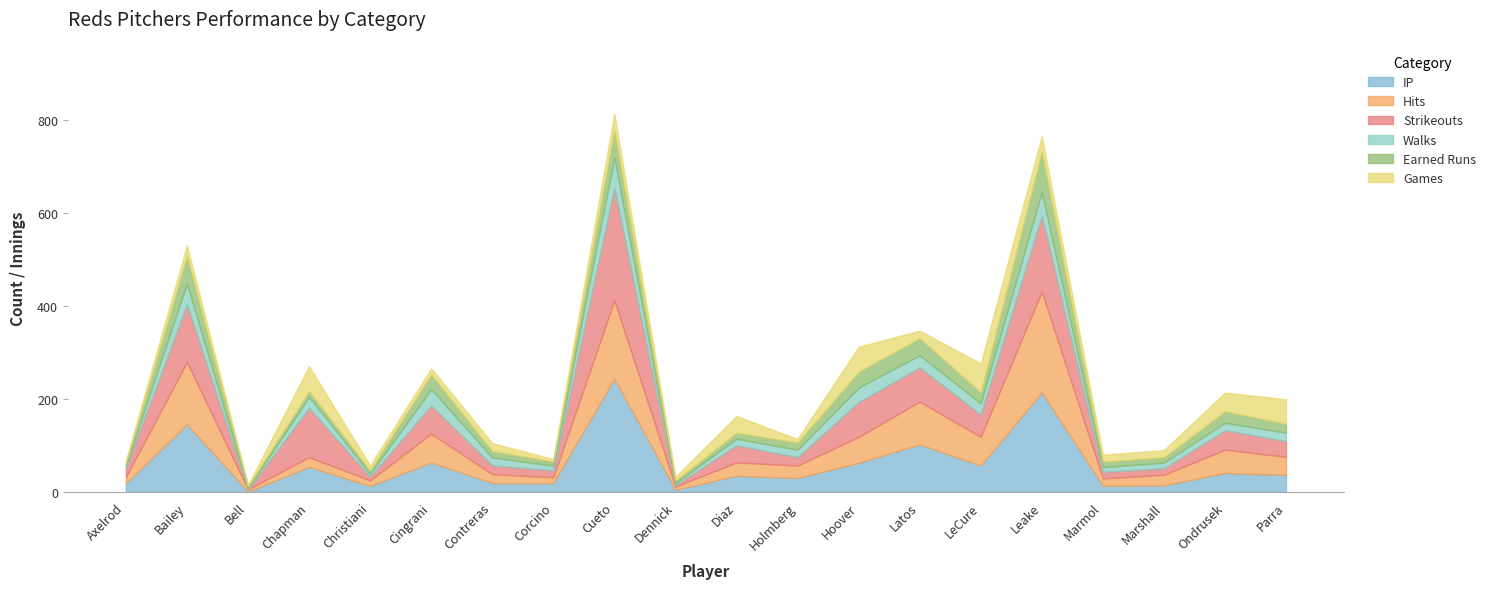

What value does the IP series have at Bailey?

145.7